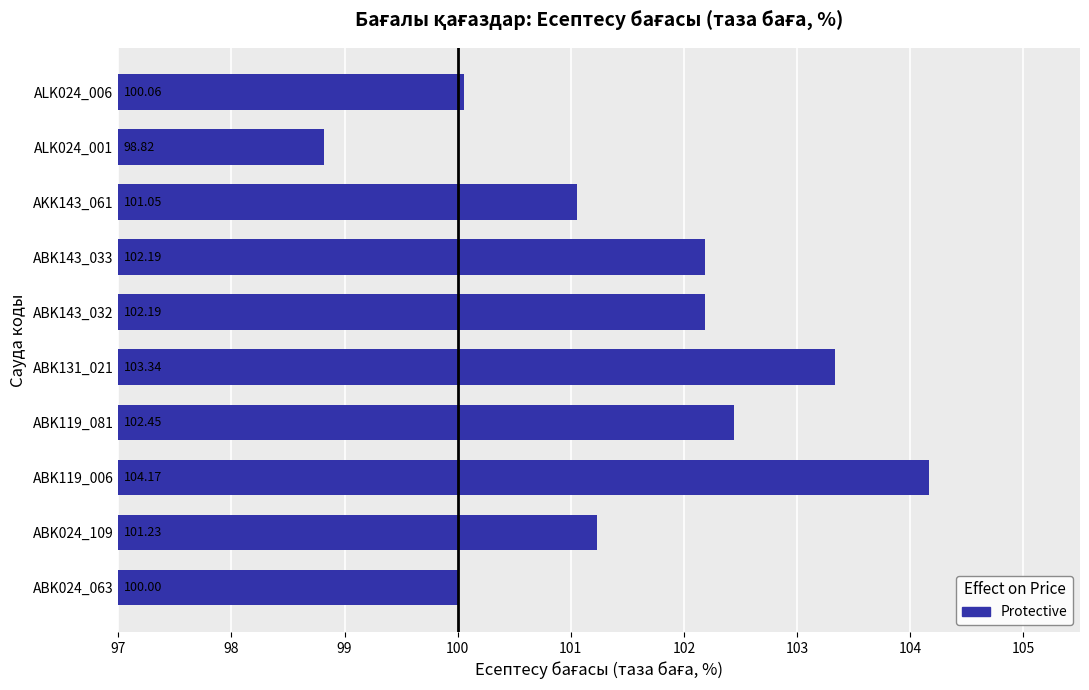

What is the sum of all values?

1015.5